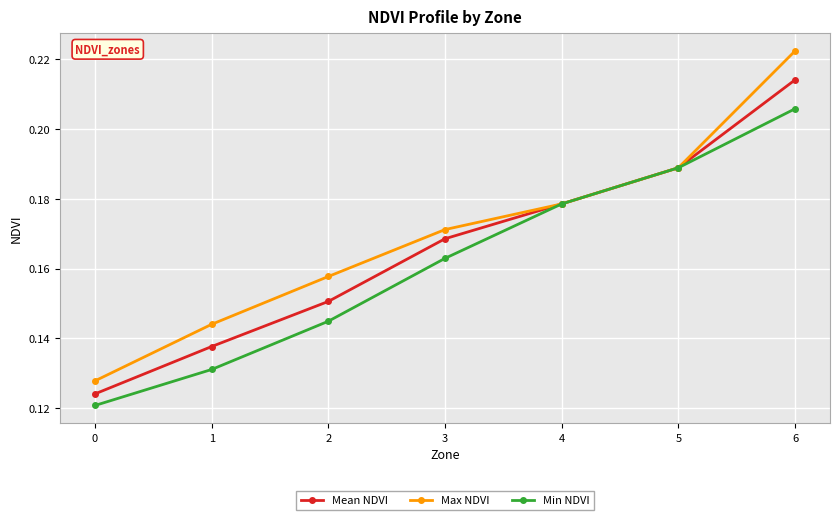

What is the total value across all series at 2?

0.5